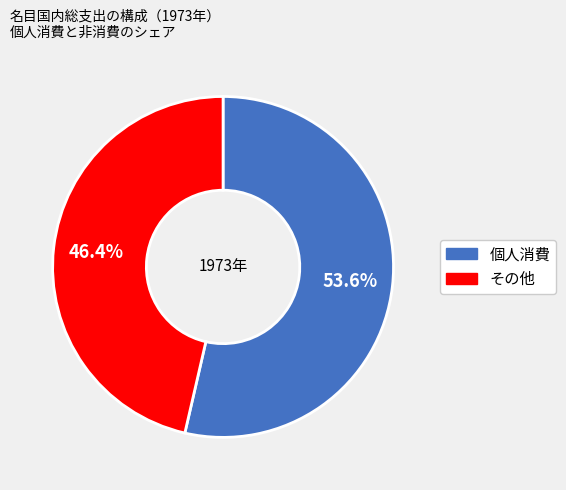

Is there any slice that represents more than half of the pie?

Yes